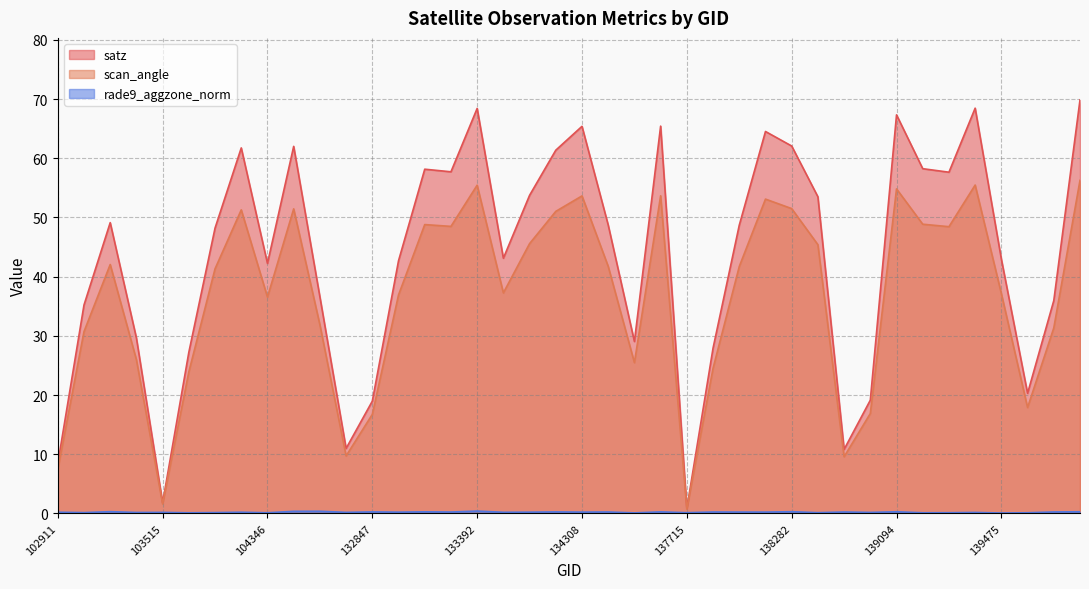

What is the value of the scan_angle point at the 19th from the left?

45.6